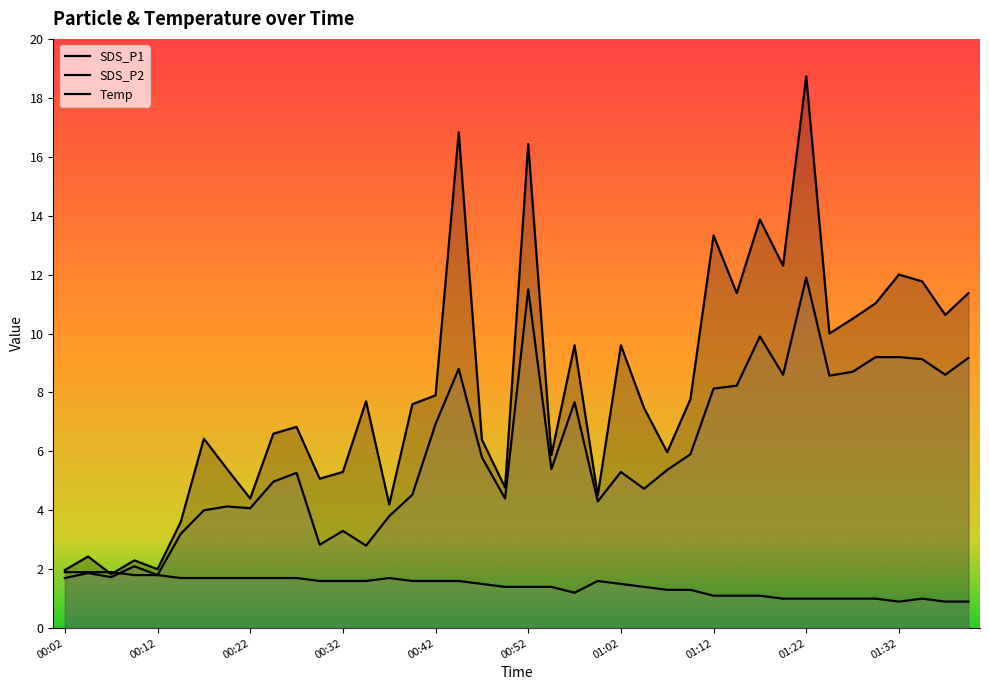

How many lines are shown in the chart?

3